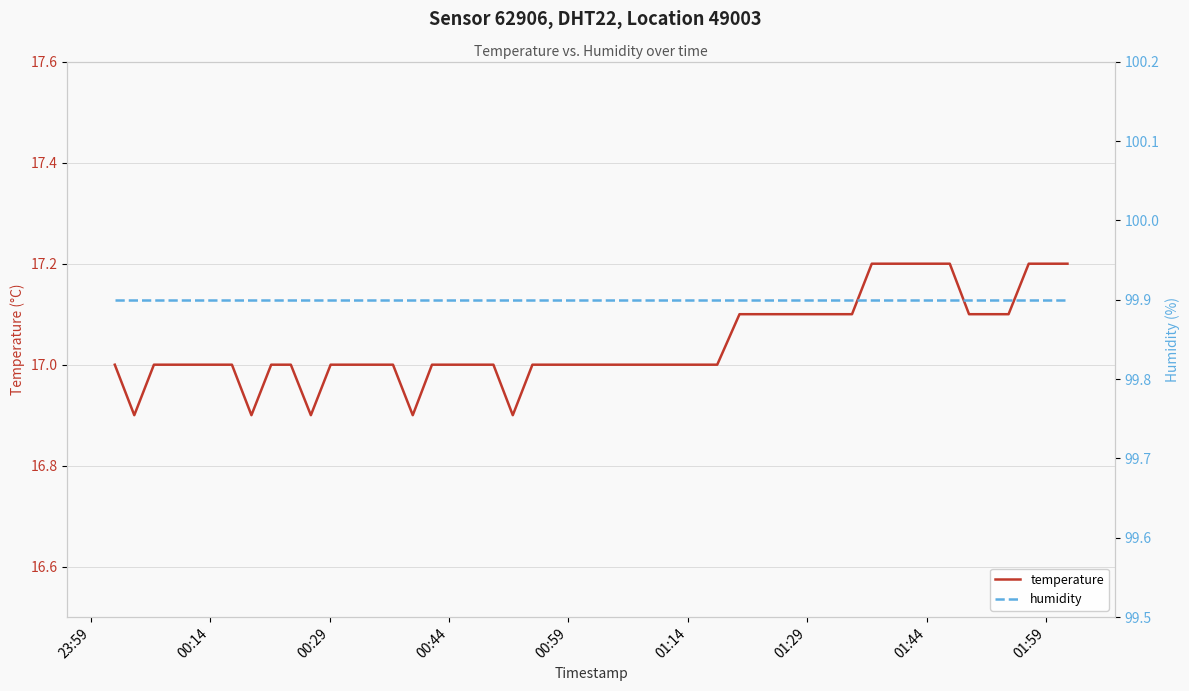

Reading left to right, what are all the values shown in this chart?

temperature: 17.0	16.9	17.0	17.0	17.0	17.0	17.0	16.9	17.0	17.0	16.9	17.0	17.0	17.0	17.0	16.9	17.0	17.0	17.0	17.0	16.9	17.0	17.0	17.0	17.0	17.0	17.1	17.1	17.1	17.2	17.2	17.2	17.2	17.2	17.1	17.1	17.1	17.2	17.2	17.2
humidity: 99.9	99.9	99.9	99.9	99.9	99.9	99.9	99.9	99.9	99.9	99.9	99.9	99.9	99.9	99.9	99.9	99.9	99.9	99.9	99.9	99.9	99.9	99.9	99.9	99.9	99.9	99.9	99.9	99.9	99.9	99.9	99.9	99.9	99.9	99.9	99.9	99.9	99.9	99.9	99.9